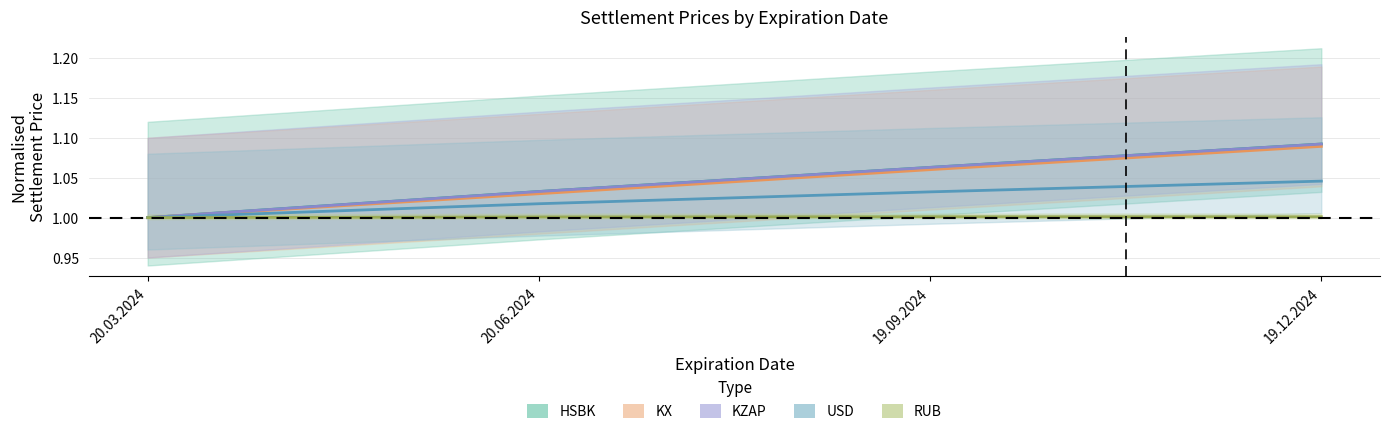

Which has a higher value, 20.03.2024 or 19.12.2024?

19.12.2024